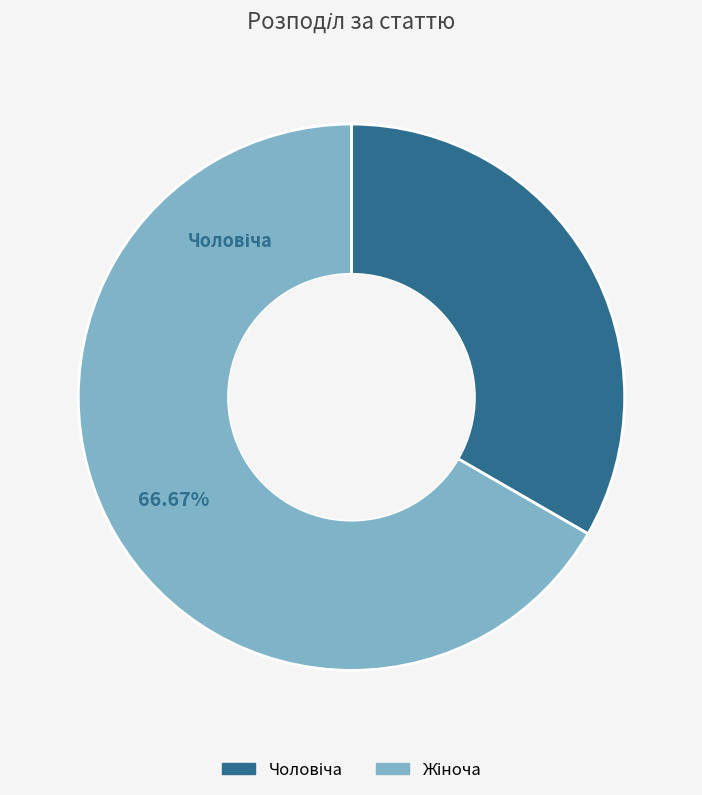

Is there a majority slice in this chart?

Yes